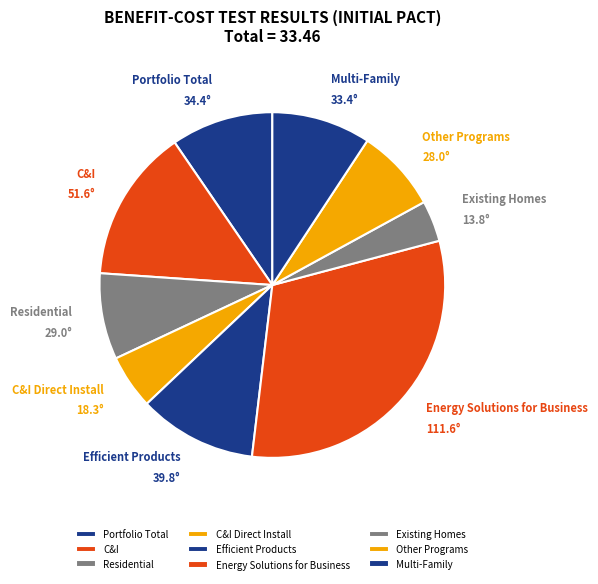

Is it true that Other Programs is 8% of the pie?

True